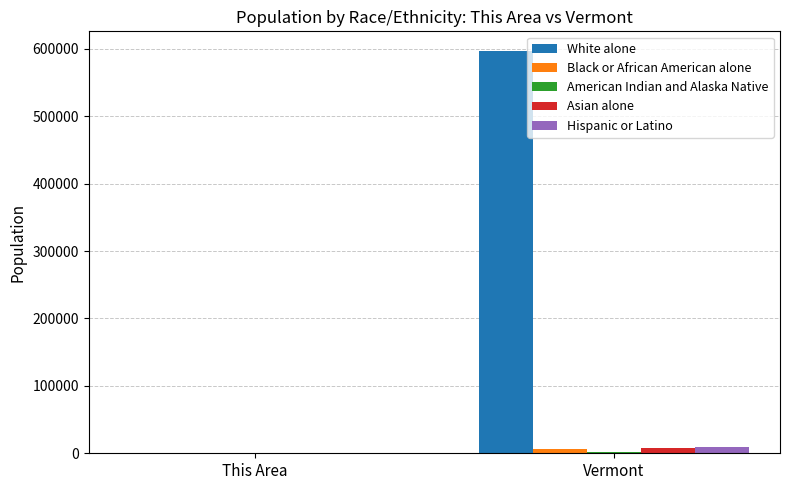

What is the sum of all Asian alone values?

7947